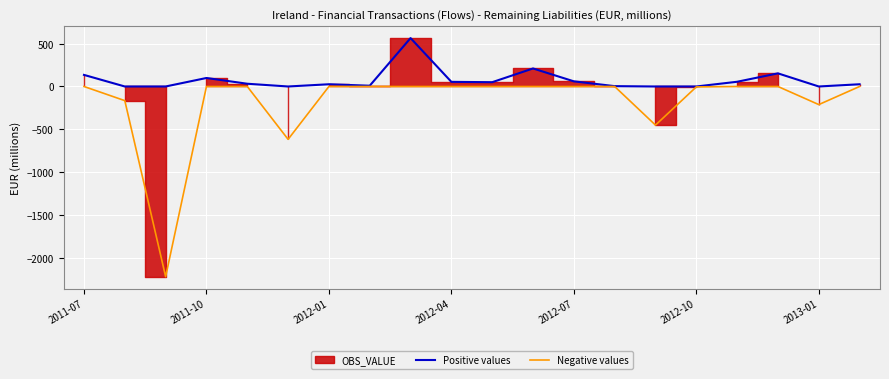

What is the minimum value for Negative values?

-2217